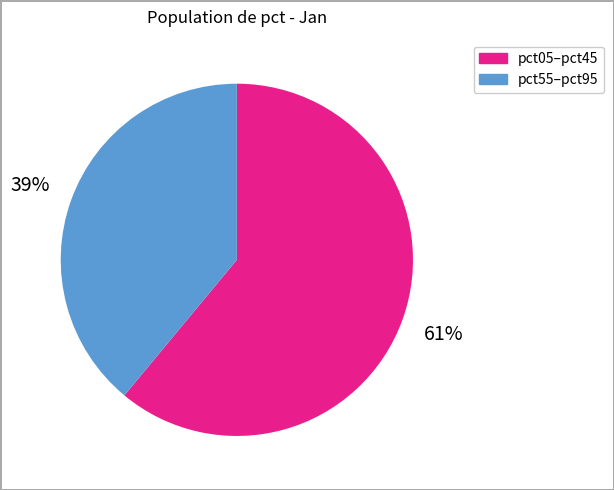

Does pct05–pct45 account for over 50% of the chart?

Yes